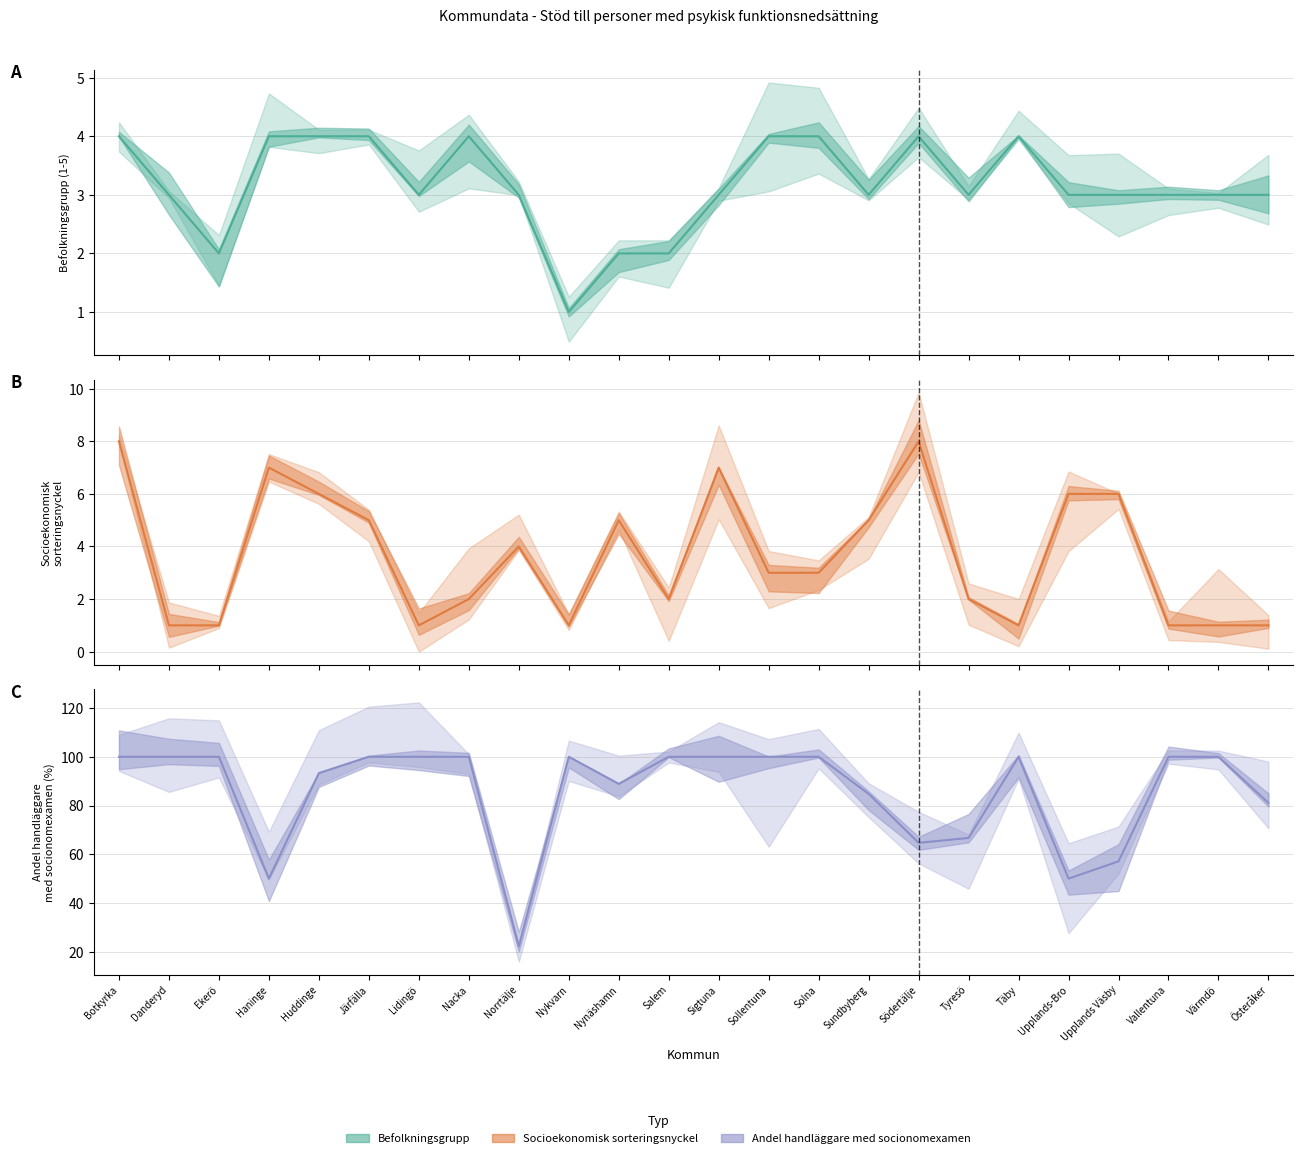

What value does the Befolkningsgrupp series have at Botkyrka?

4.0